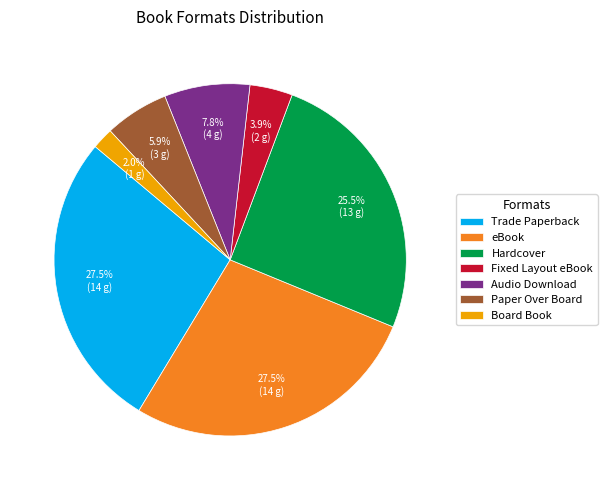

Is it true that Audio Download is 8% of the pie?

True